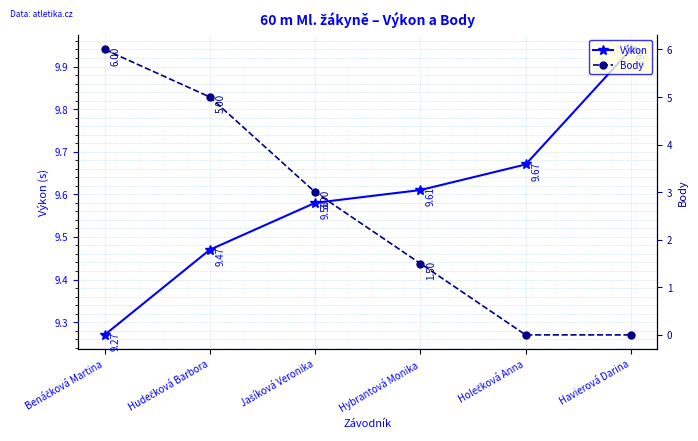

List the labels in order of Body value, largest first.

Benáčková Martina, Hudečková Barbora, Jašíková Veronika, Hybrantová Monika, Holečková Anna, Havierová Darina